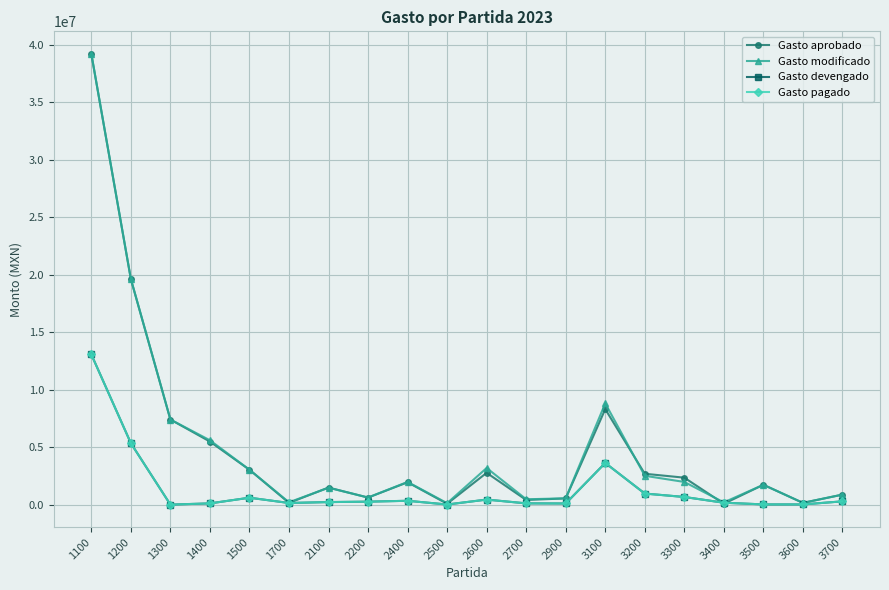

Rank the categories by Gasto modificado value from highest to lowest.

1100, 1200, 3100, 1300, 1400, 2600, 1500, 3200, 2400, 3300, 3500, 2100, 3700, 2200, 2900, 2700, 1700, 3400, 3600, 2500